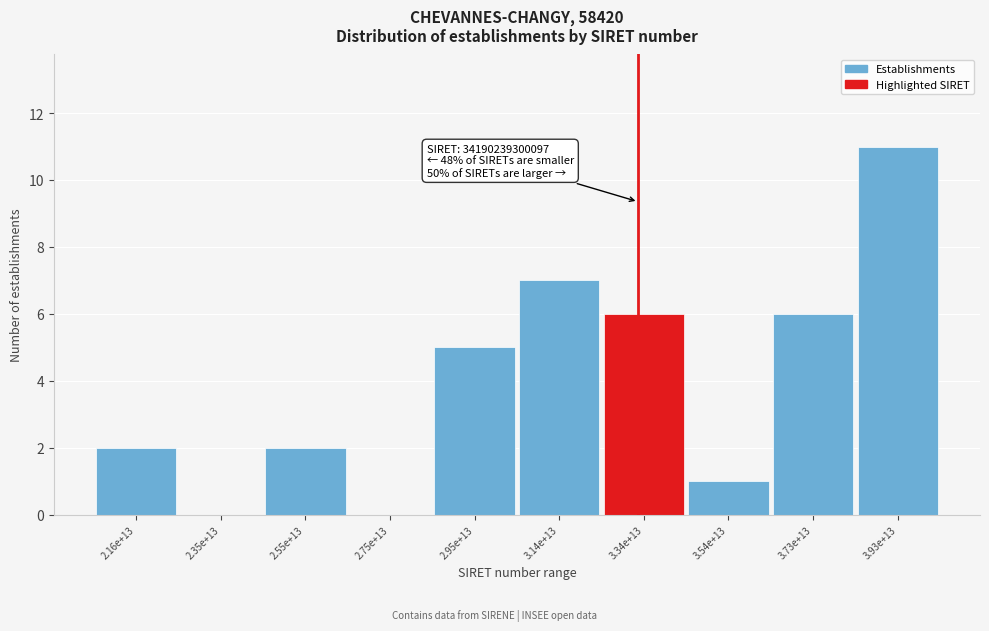

Reading left to right, extract all data points from this chart.

2.16e+13=2	2.35e+13=0	2.55e+13=2	2.75e+13=0	2.95e+13=5	3.14e+13=7	3.34e+13=6	3.54e+13=1	3.73e+13=6	3.93e+13=11